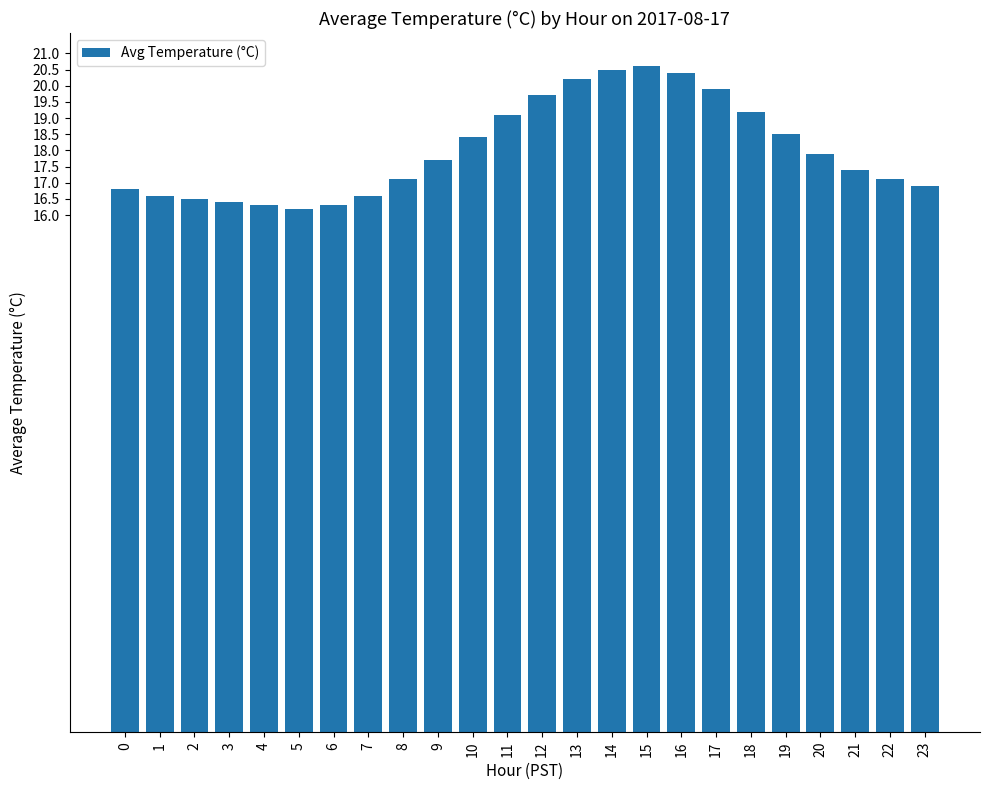

What is the value of the 20th bar from the left?

18.5